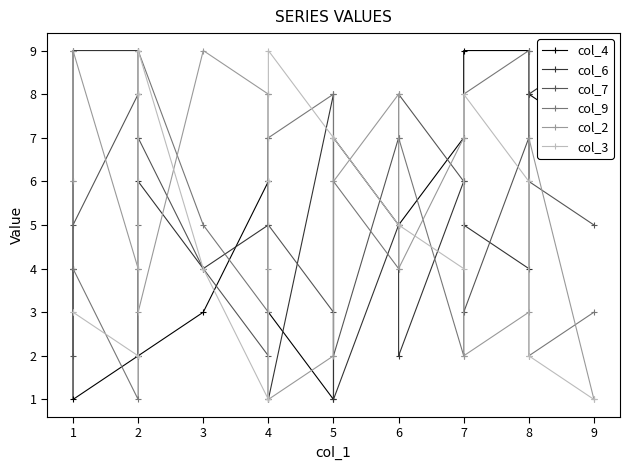

Which series has the widest spread of values?

col_4